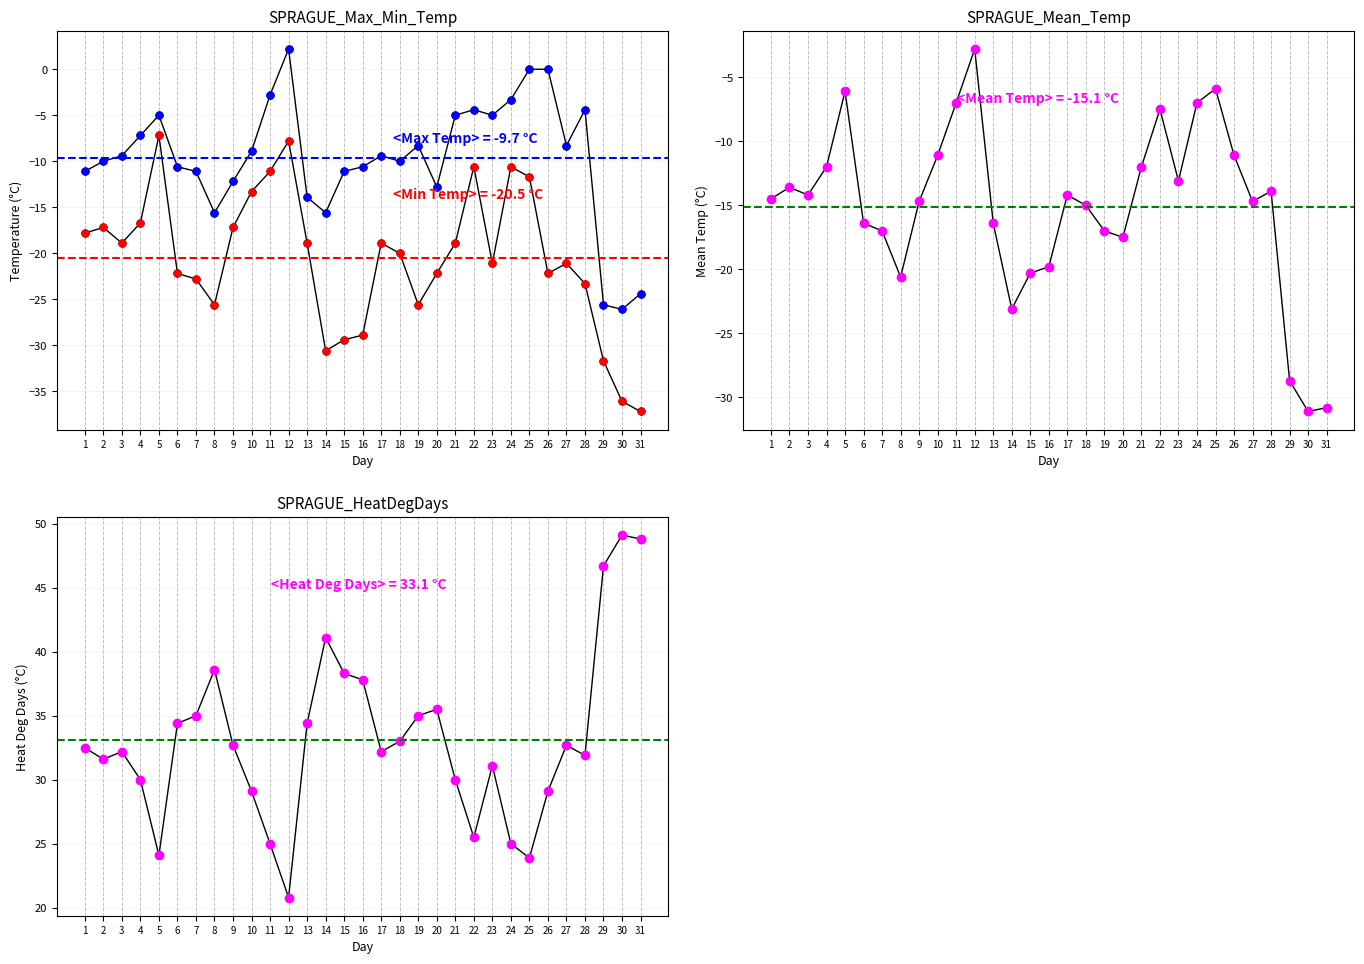

True or false: Max Temp (C) and Heat Deg Days (C) intersect in this chart.

False